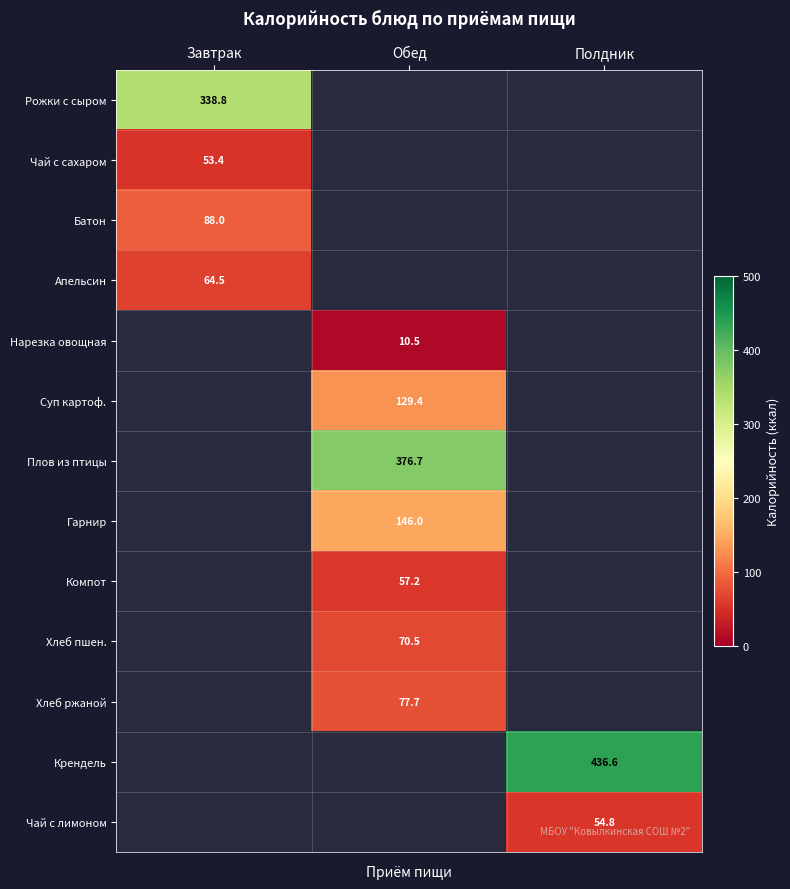

Rank the categories by Хлеб ржаной value from lowest to highest.

Завтрак, Обед, Полдник